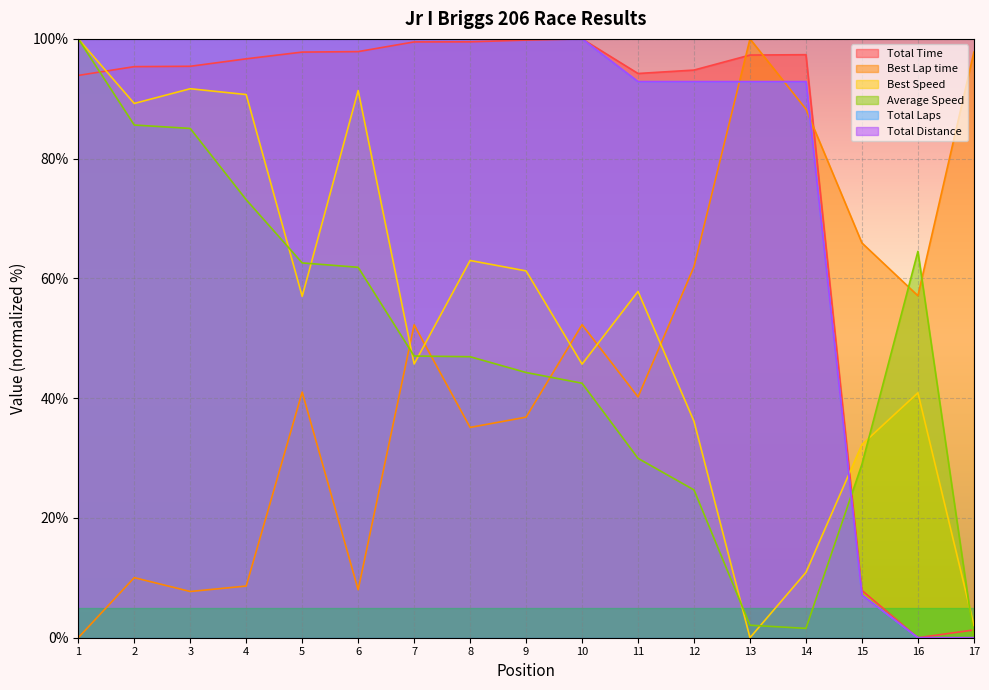

True or false: Total Distance and Best Lap time intersect in this chart.

True